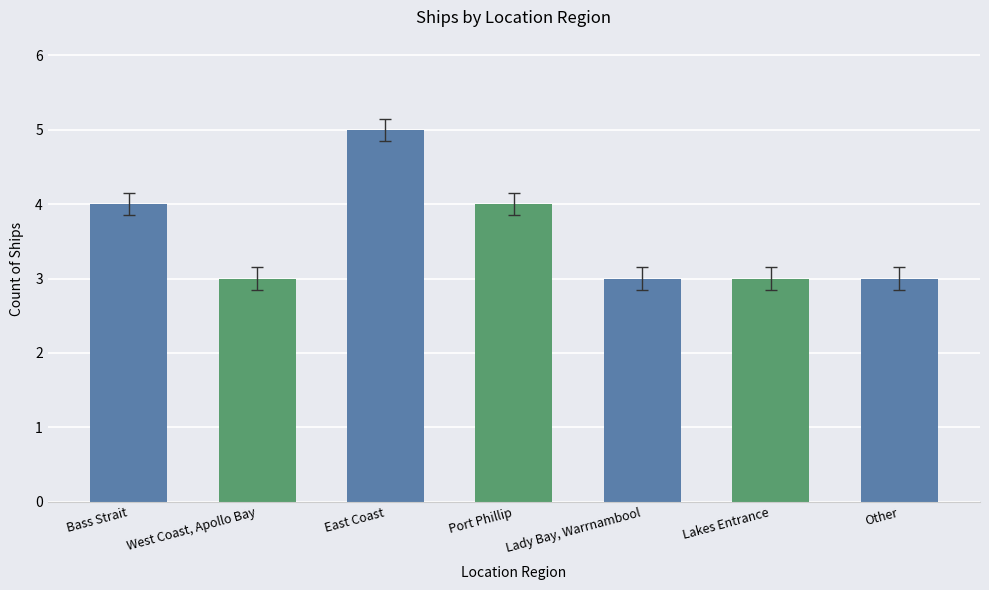

What is the sum of the values at West Coast, Apollo Bay and Lakes Entrance?

6